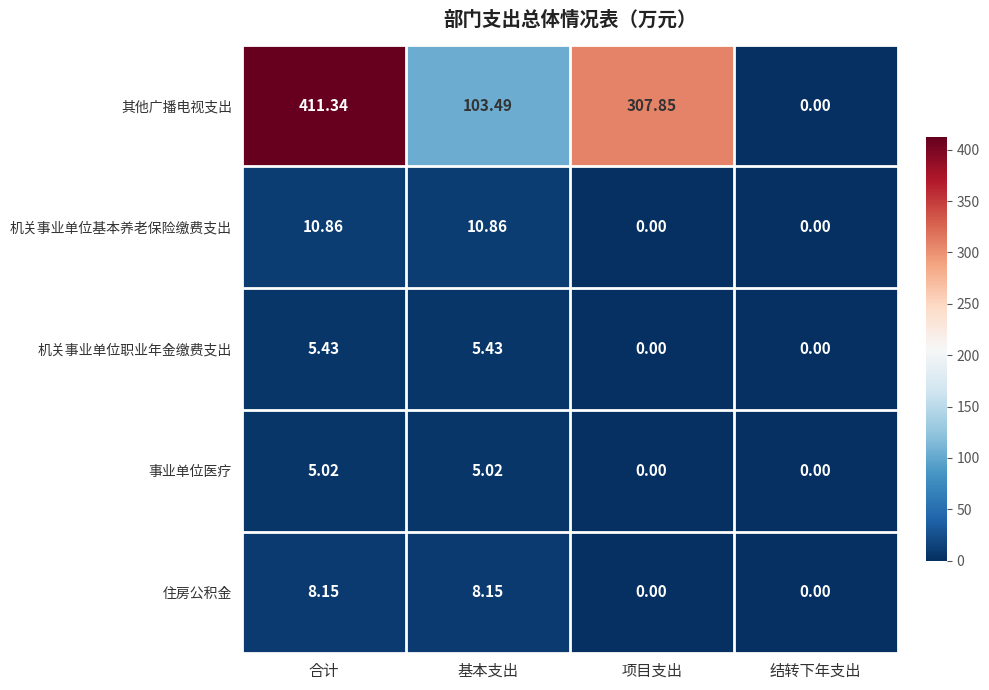

At which label is 其他广播电视支出 closest to 205?

基本支出